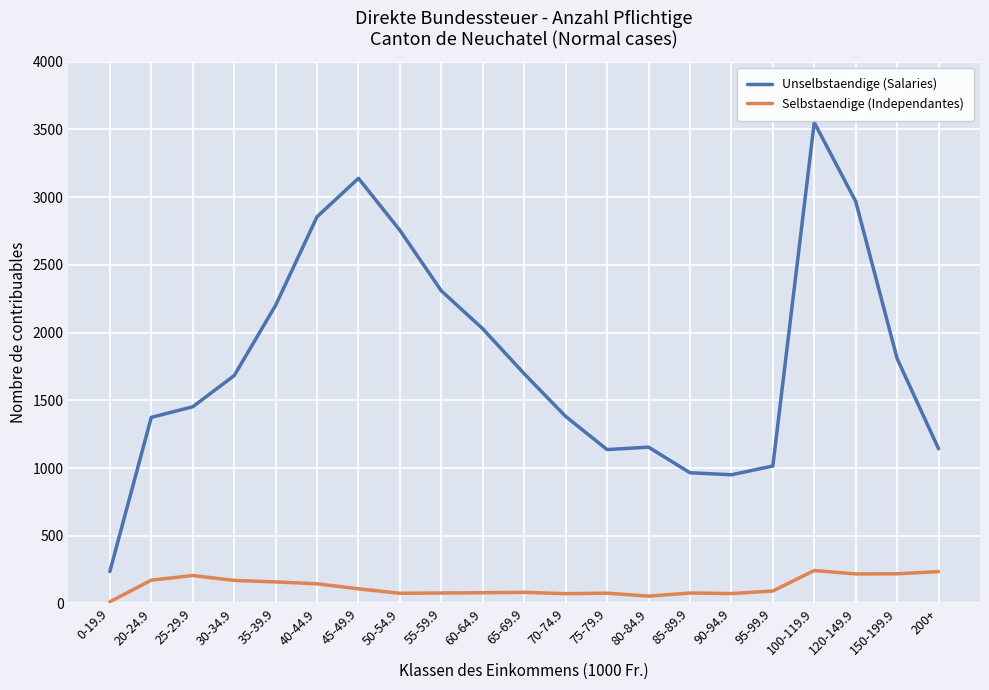

What position from the right is 95-99.9?

5